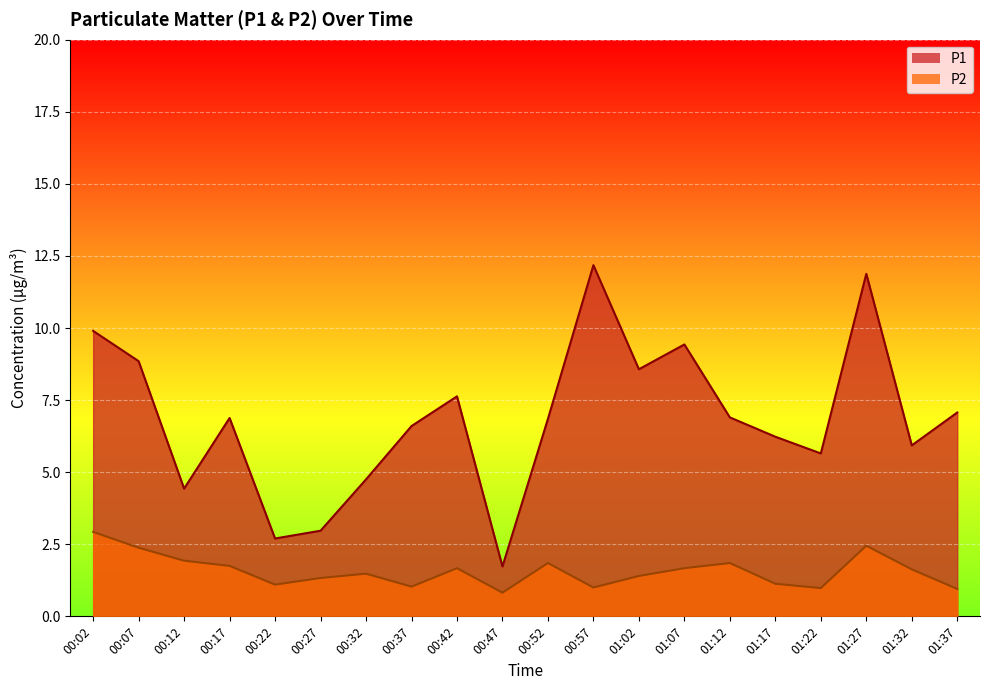

Which series has the largest total across all categories?

P1